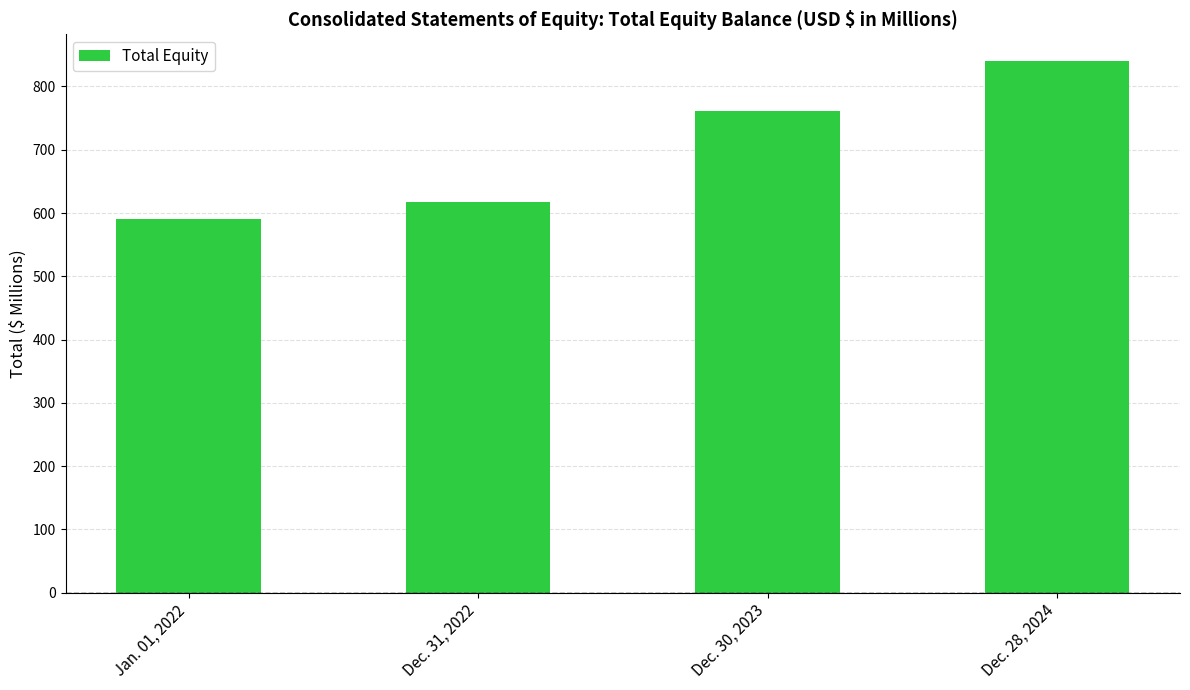

Reading left to right, what are all the values shown in this chart?

590.0	616.8	761.8	840.4